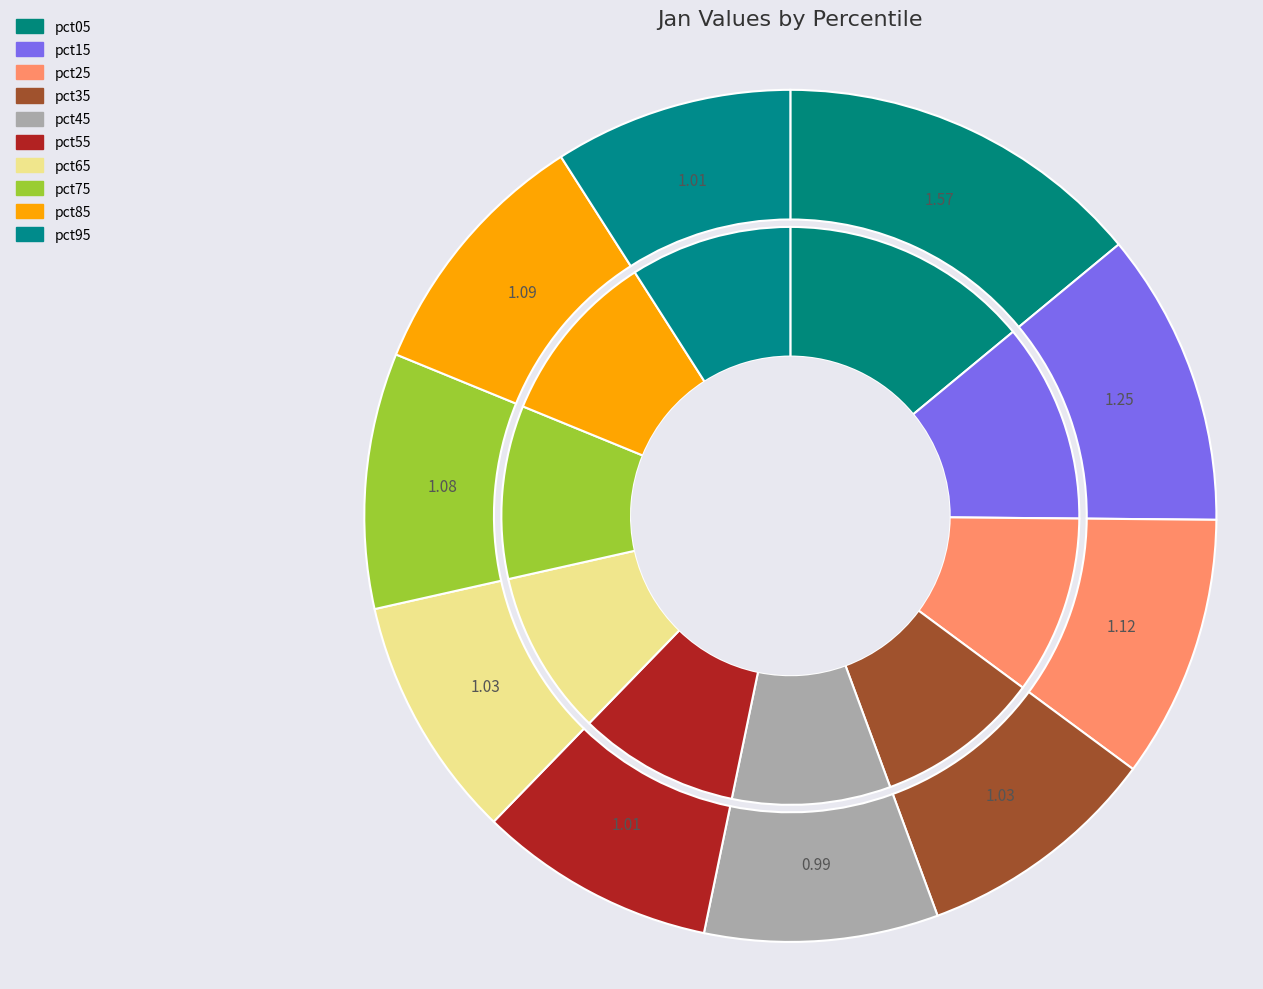

Rank the categories by value from lowest to highest.

pct45, pct55, pct95, pct65, pct35, pct75, pct85, pct25, pct15, pct05